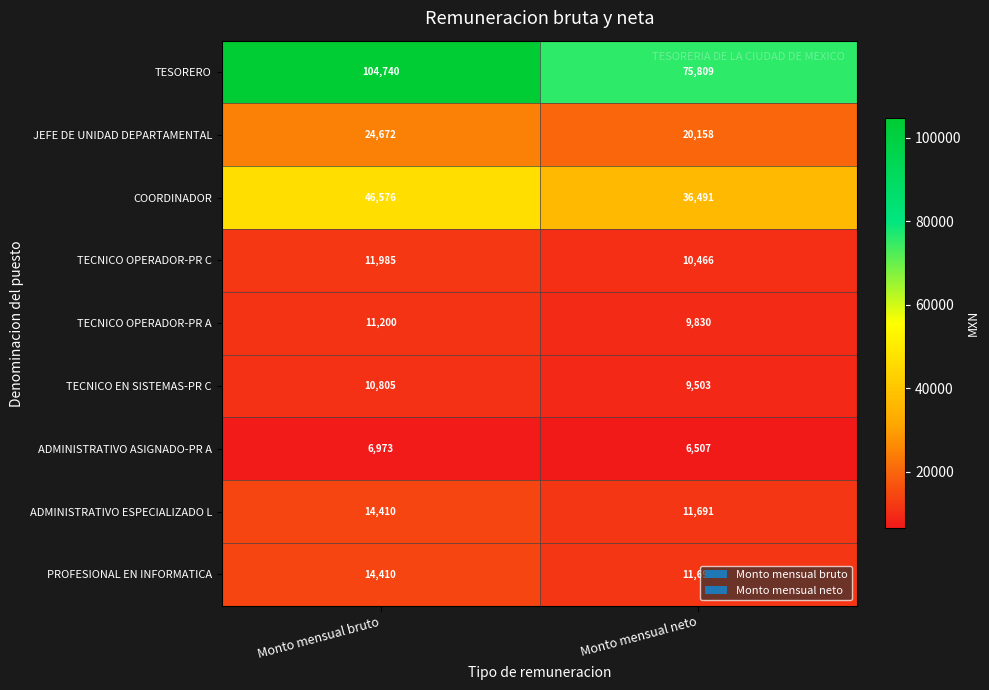

Which category has the highest value in the TESORERO series?

Monto mensual bruto